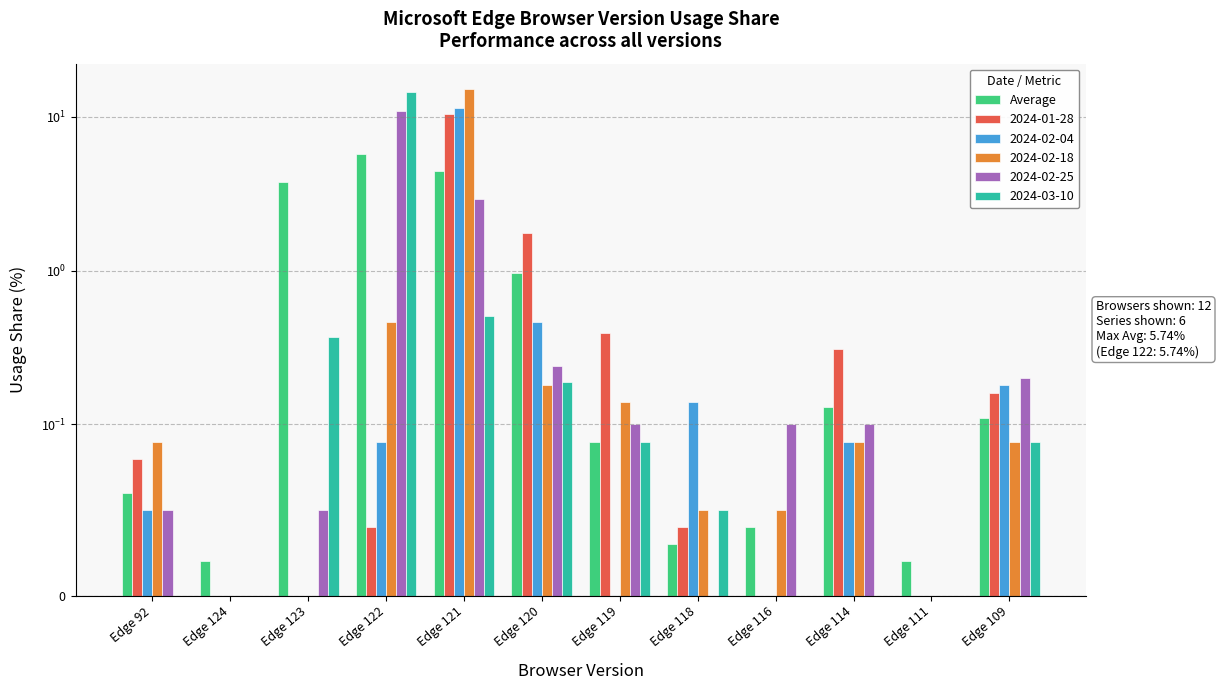

Count the number of data series in this chart.

1